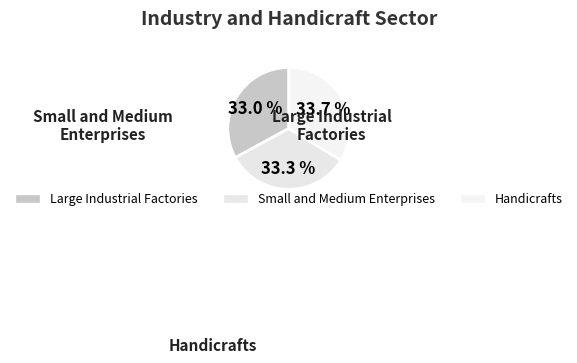

Does សហគ្រាសធុនតូច និងមធ្យម account for over 50% of the chart?

No